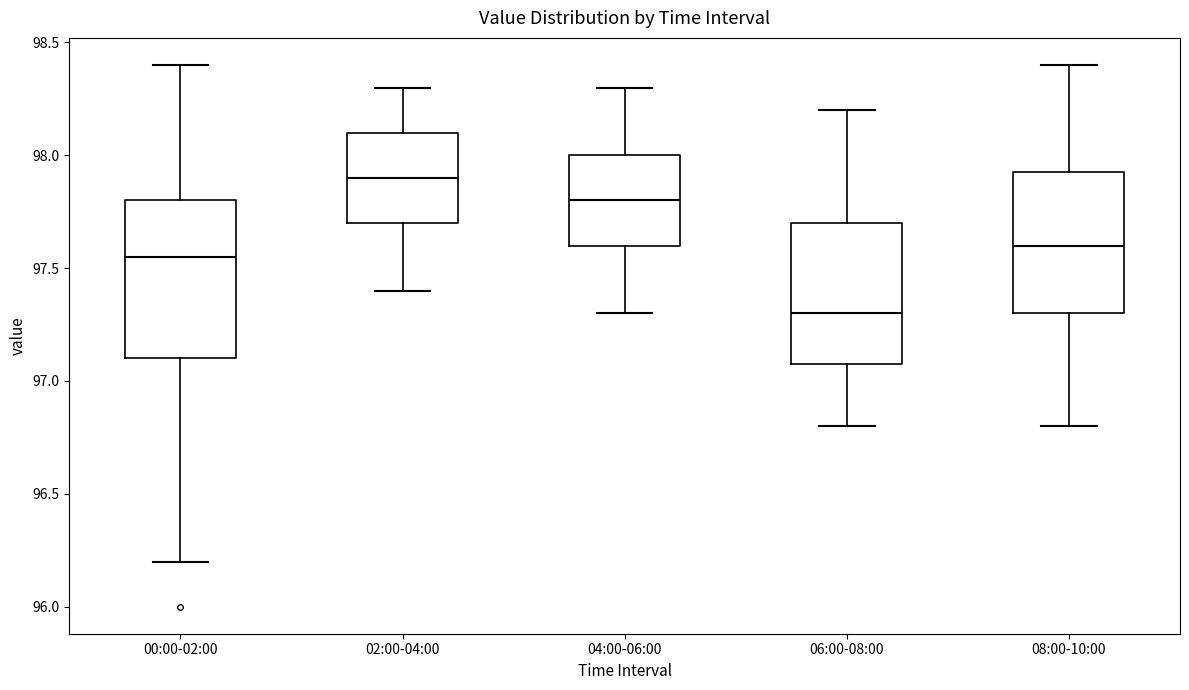

Comparing the boxes themselves (not the whiskers), which one is the tallest?

00:00-02:00